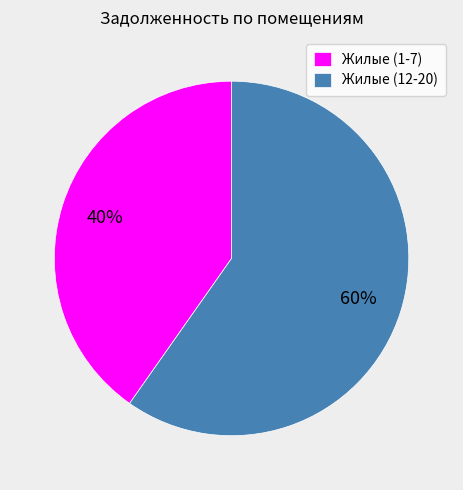

Do Жилые (1-7) and Жилые (12-20) together represent more than half of the pie?

Yes